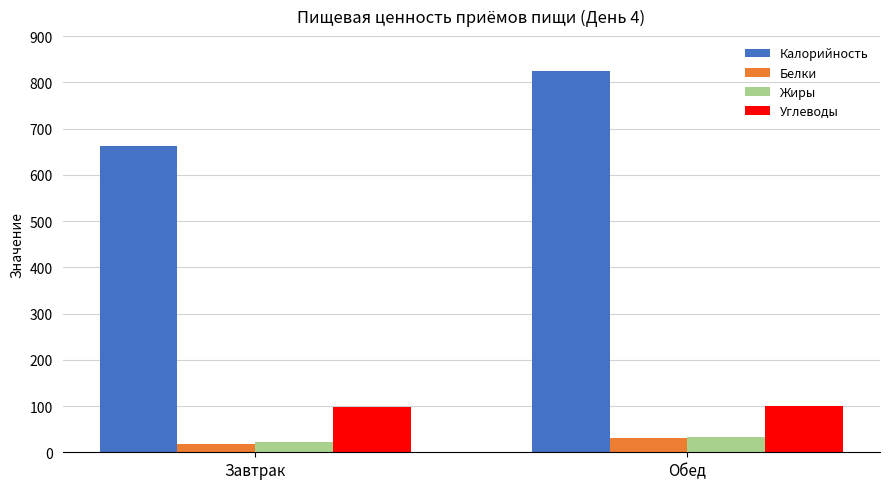

What is the sum of all Жиры values?

55